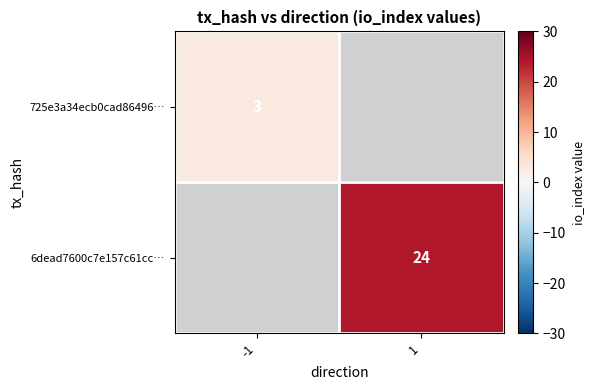

How many data points does each series have?

2